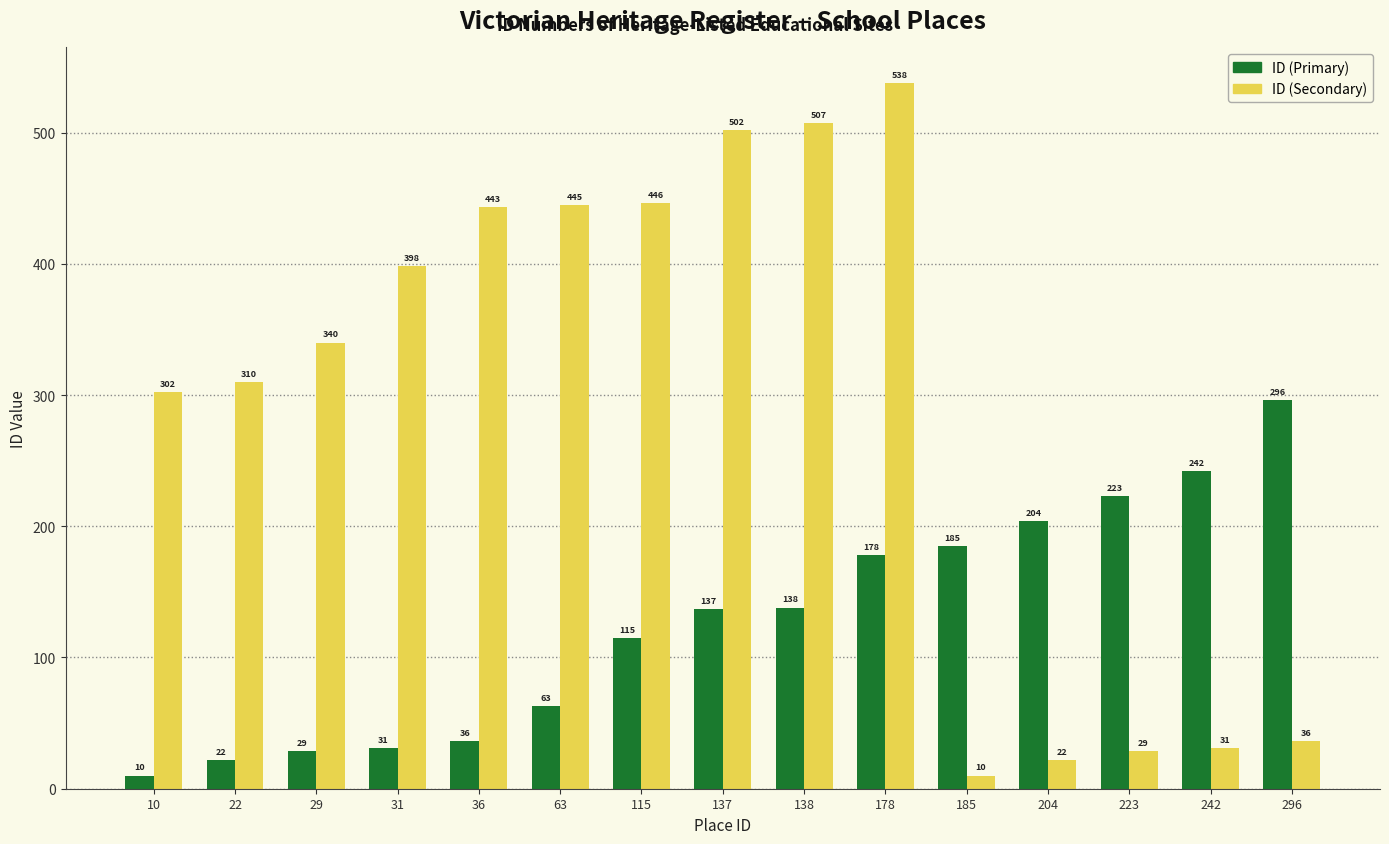

True or false: ID (Primary) has a value of 31 at 31.

True